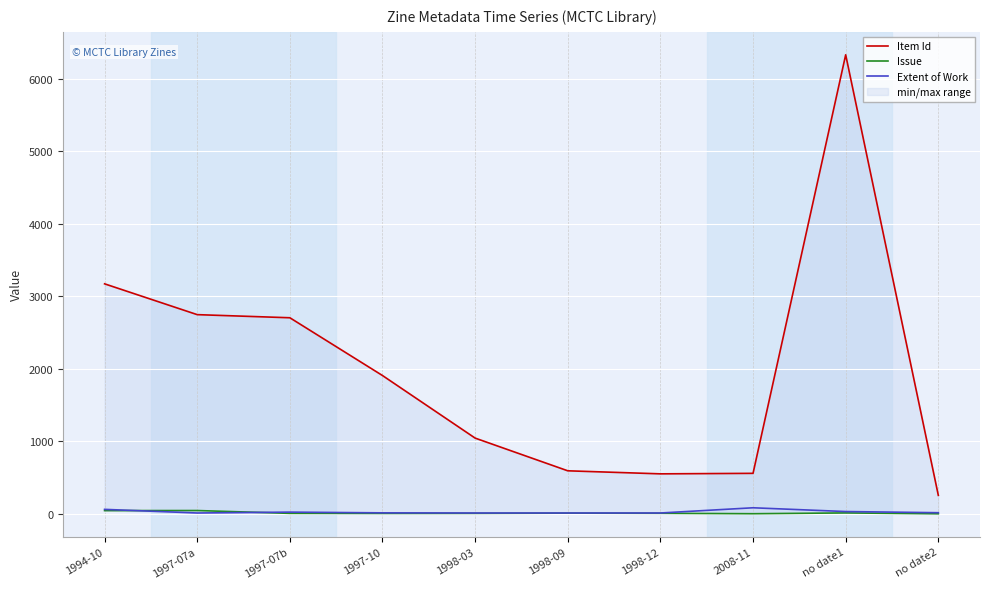

How many data points in Issue are less than 8?

5